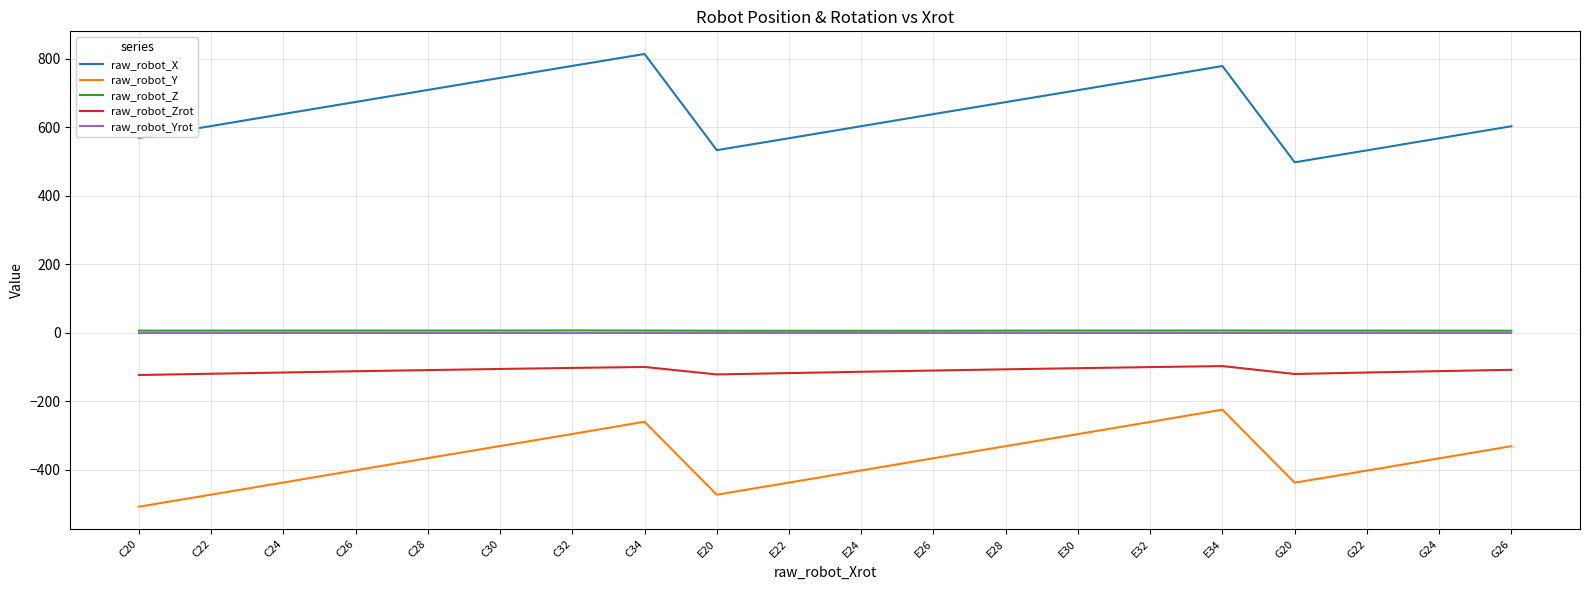

What is the highest value of the raw_robot_Zrot series?

-97.8